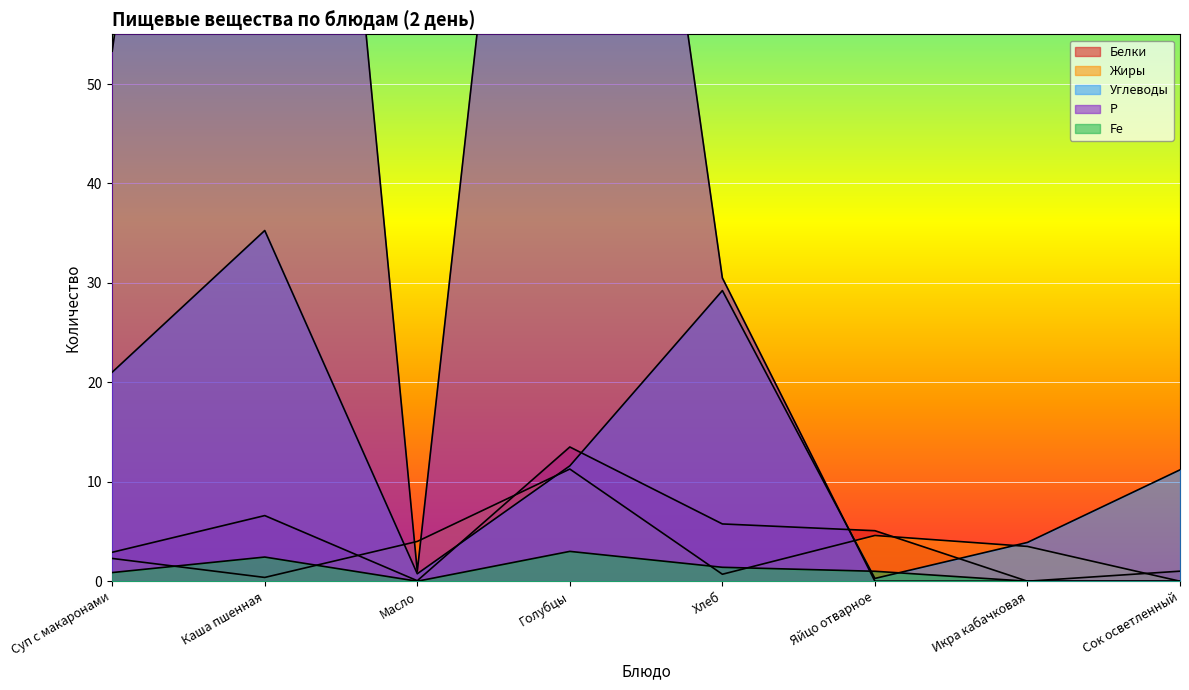

Between Сок осветленный and Икра кабачковая, which is larger?

Сок осветленный